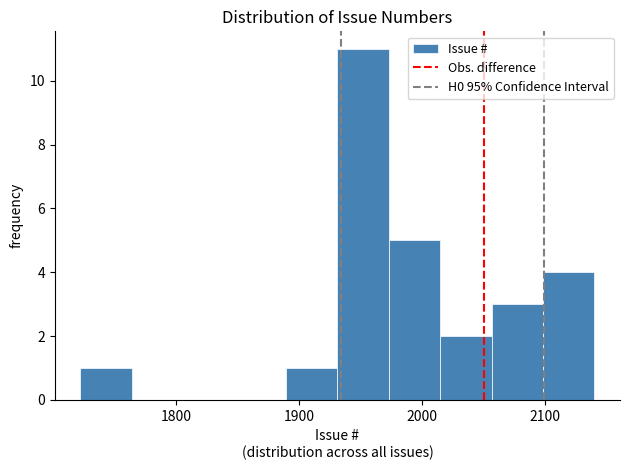

What is the height of the bar covering 2100 to 2140 on the x-axis? Neither the bar edges nor the heights are printed on the chart, so give them approximately, as read against the axes.

4